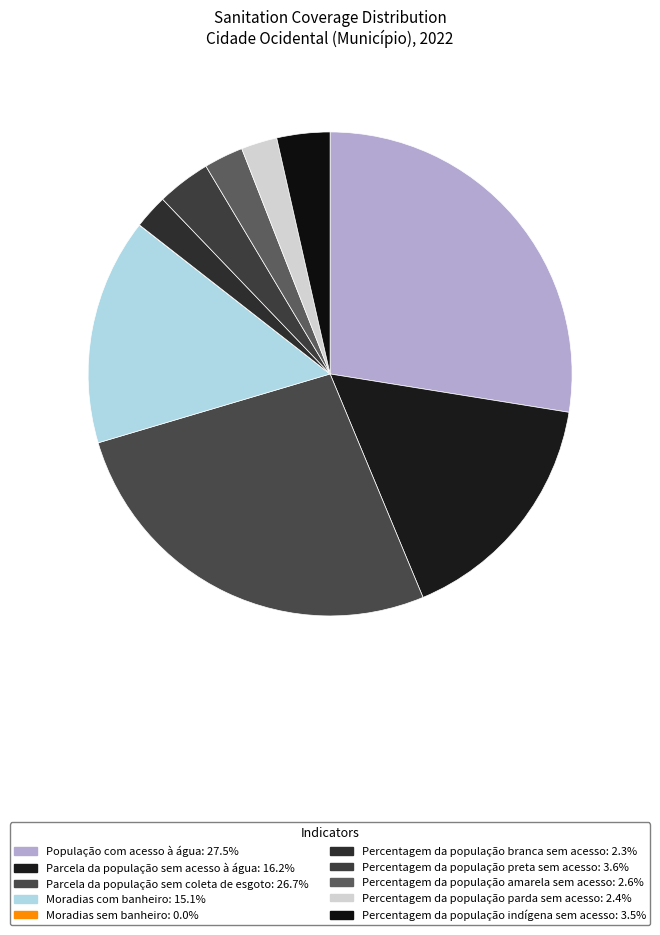

What is the smallest slice in the pie chart?

Moradias sem banheiro